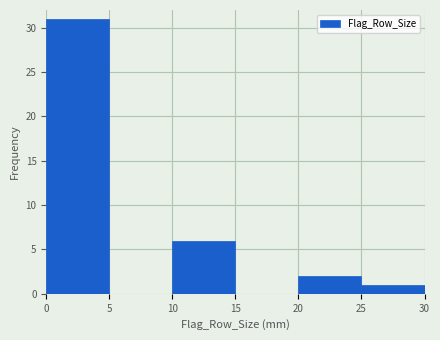

Which range on the x-axis has the tallest bar?

0 to 5